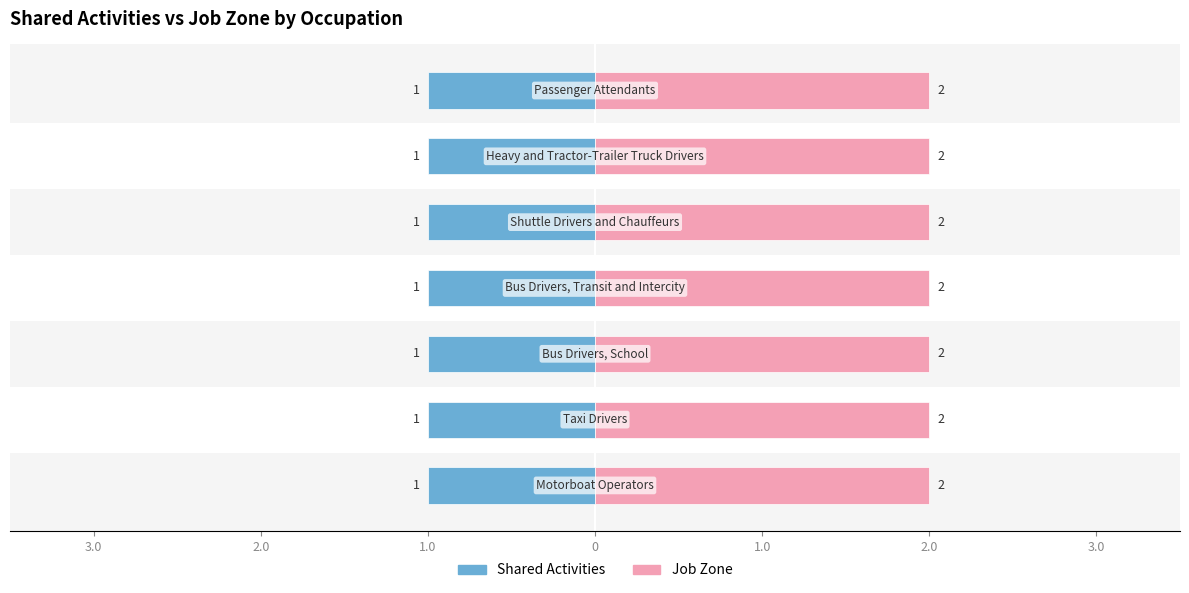

Which has a higher value, Bus Drivers, Transit and Intercity or Bus Drivers, School?

Bus Drivers, Transit and Intercity